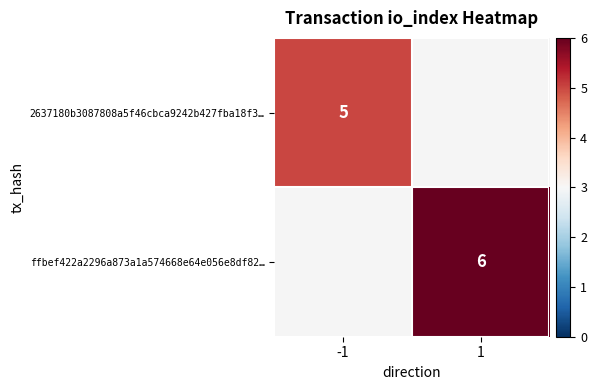

Between 1 and -1, which is larger?

-1